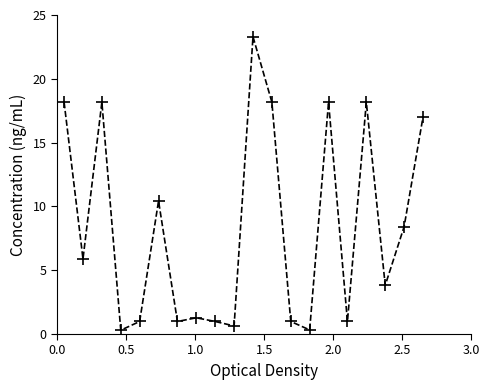

How many lines are shown in the chart?

1